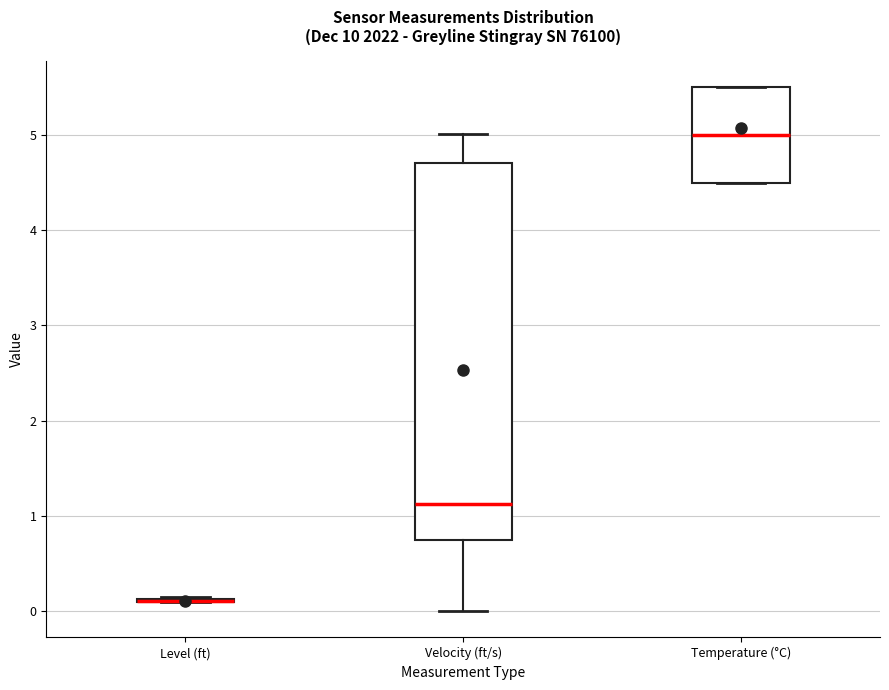

Reading left to right, transcribe this box plot: for each box, give where its median line is, the range the box spans, and where its two whiskers end, as read against the y-axis. The values are not printed on the chart, so give them approximately, as read against the axis.

Level (ft): box collapsed to a line at 0.1, whiskers 0.1 to 0.1
Velocity (ft/s): median 1.1, box 0.8 to 4.7, whiskers 0.0 to 5.0
Temperature (°C): median 5.0, box 4.5 to 5.5, whiskers 4.5 to 5.5